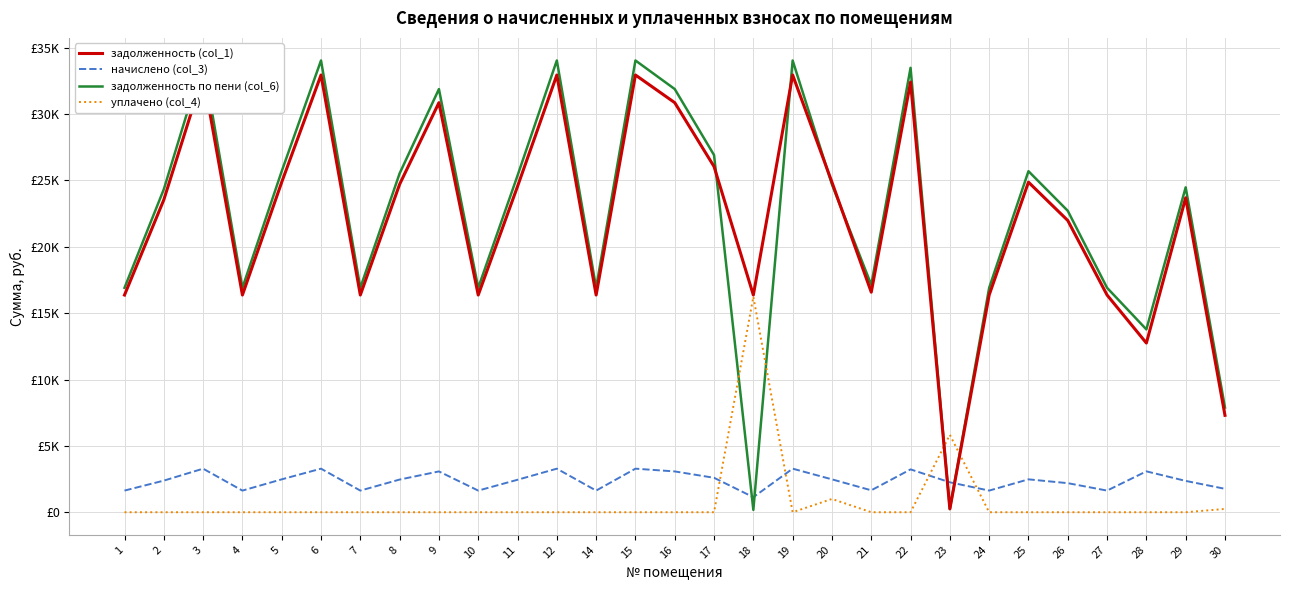

How many values in the задолженность (col_1) series exceed 23693?

15